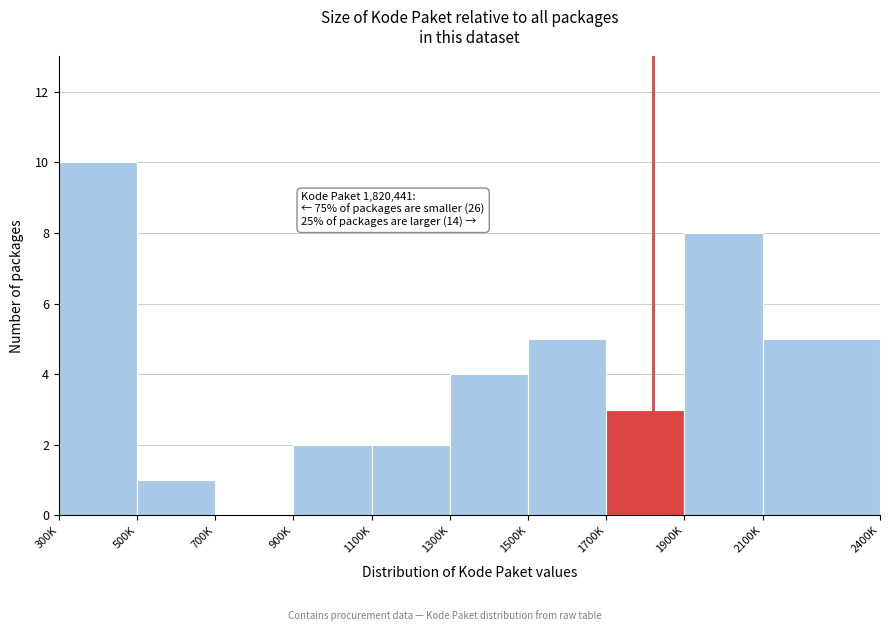

Reading right to left, what are all the values shown in this chart?

2100K=5	1900K=8	1700K=3	1500K=5	1300K=4	1100K=2	900K=2	700K=0	500K=1	300K=10